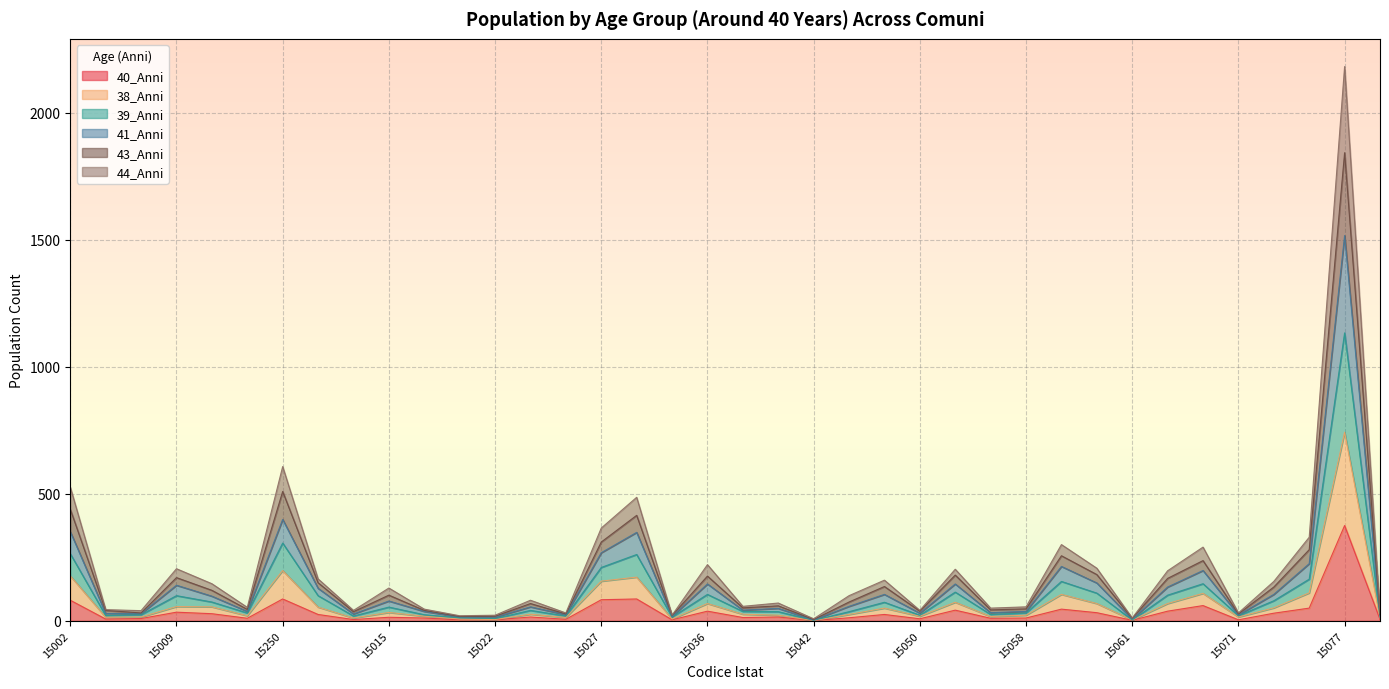

At which category is the sum across all series the highest?

15077